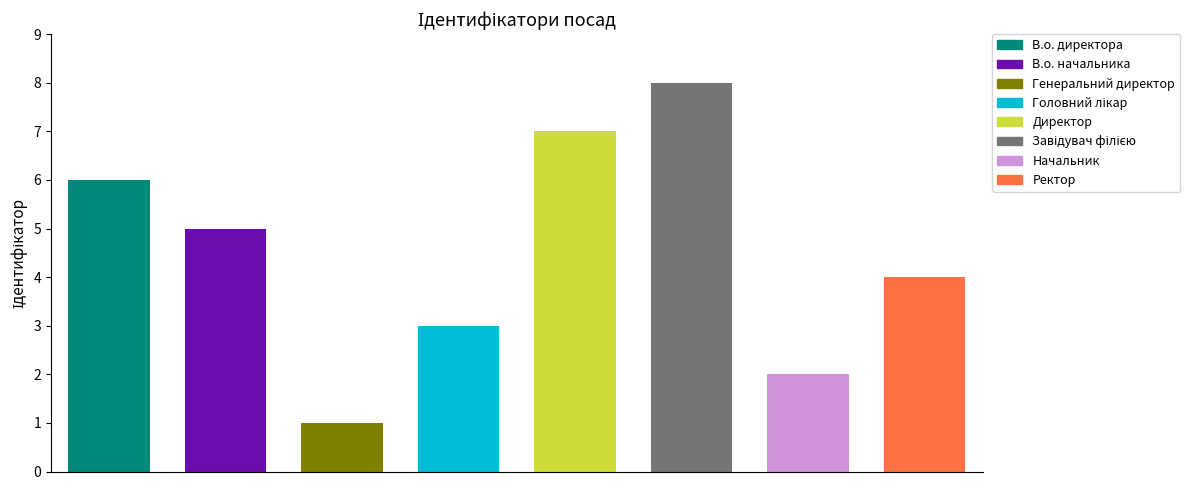

What is the minimum value shown in the chart?

1